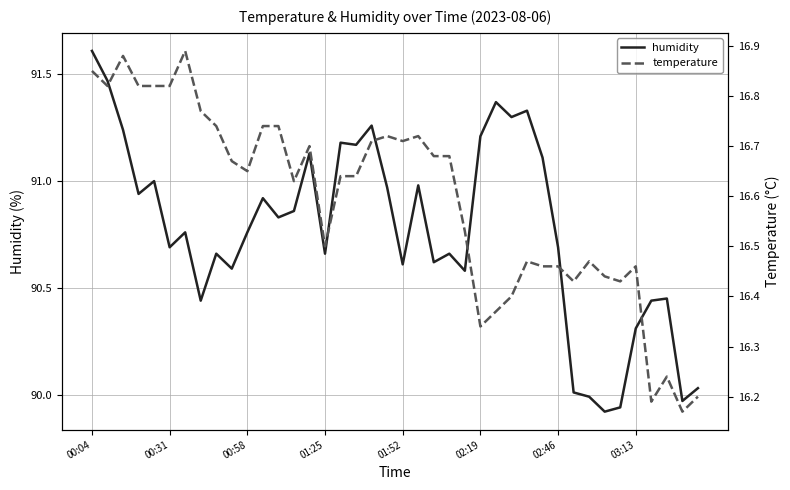

Which series has the largest total across all categories?

humidity